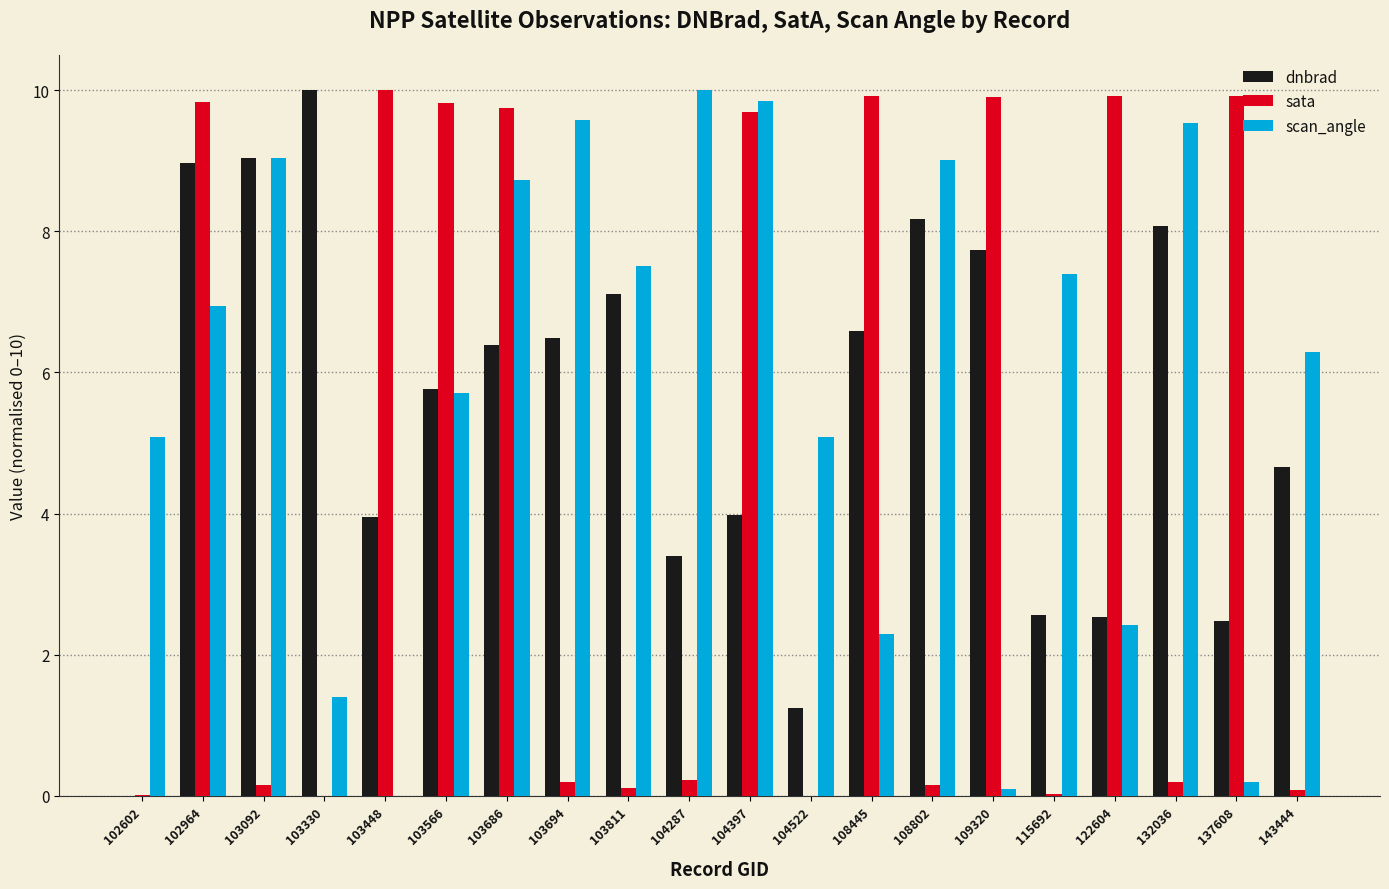

Which series changed the most between 103694 and 132036?

dnbrad